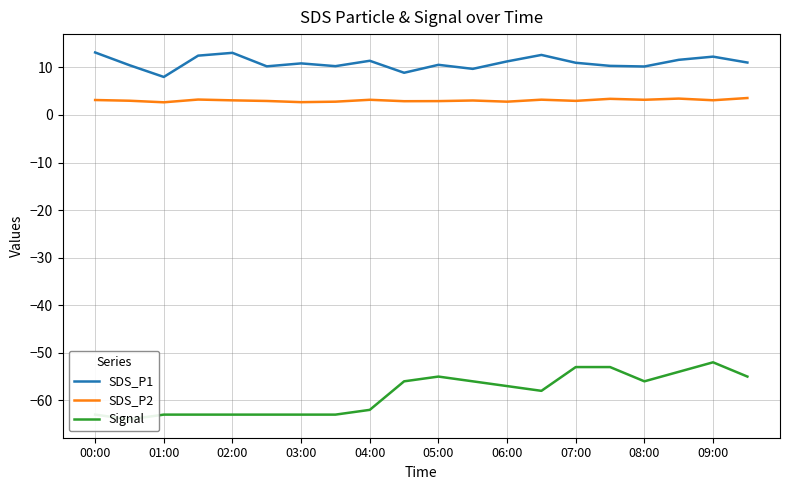

The value of SDS_P1 at 00:00 is 7.8. True or false?

False